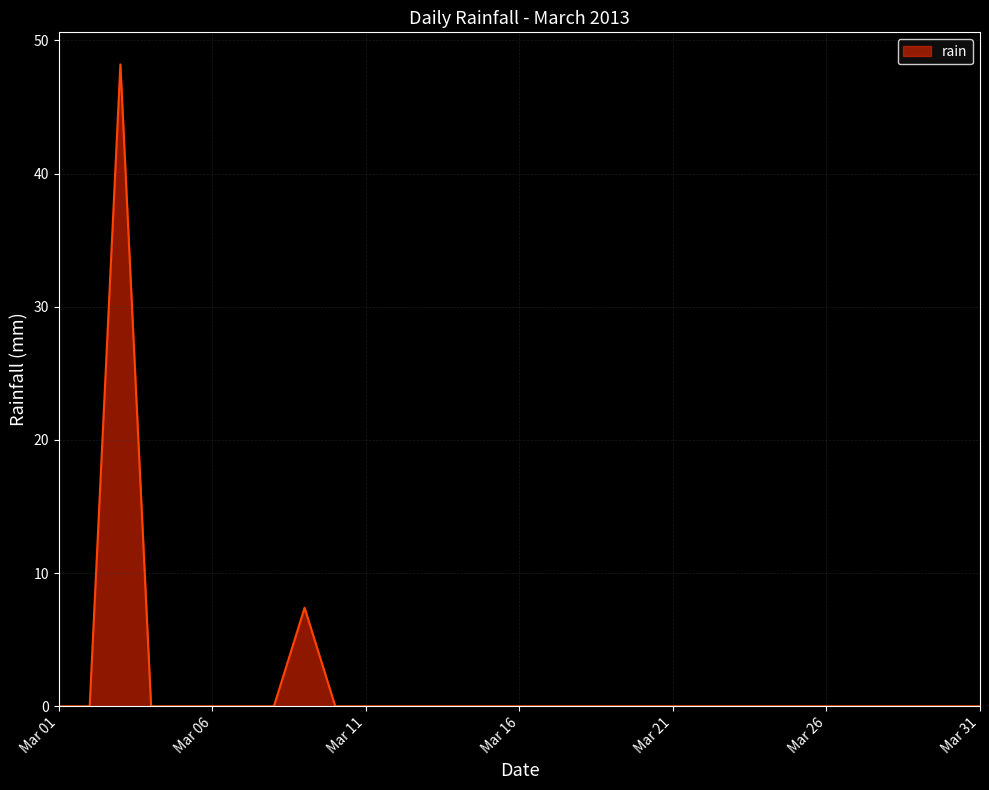

Does the chart have visible grid lines?

Yes